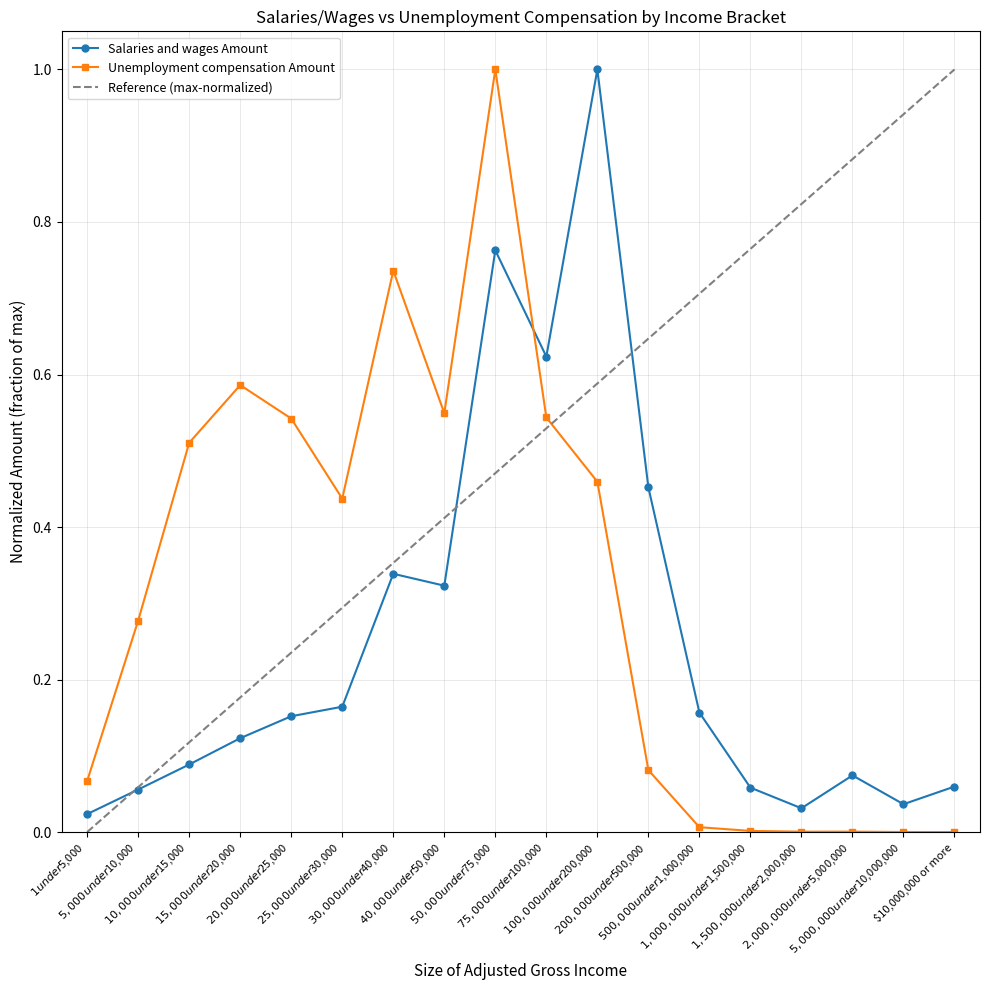

What is the sum of all Unemployment compensation Amount values?

5.8